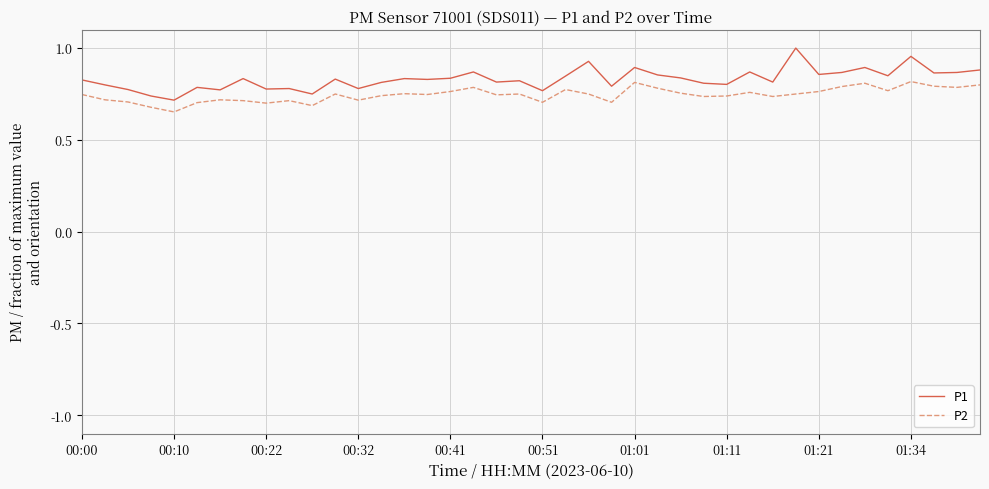

Rank the series by their maximum value, from highest to lowest.

P1, P2